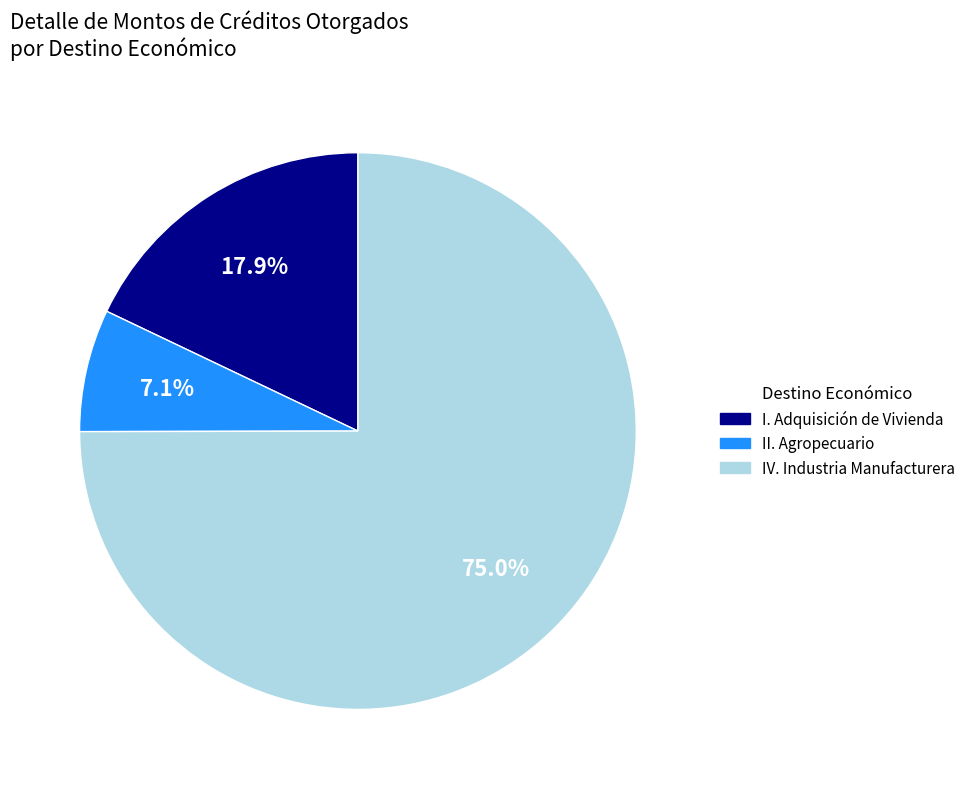

Is there any slice that represents more than half of the pie?

Yes